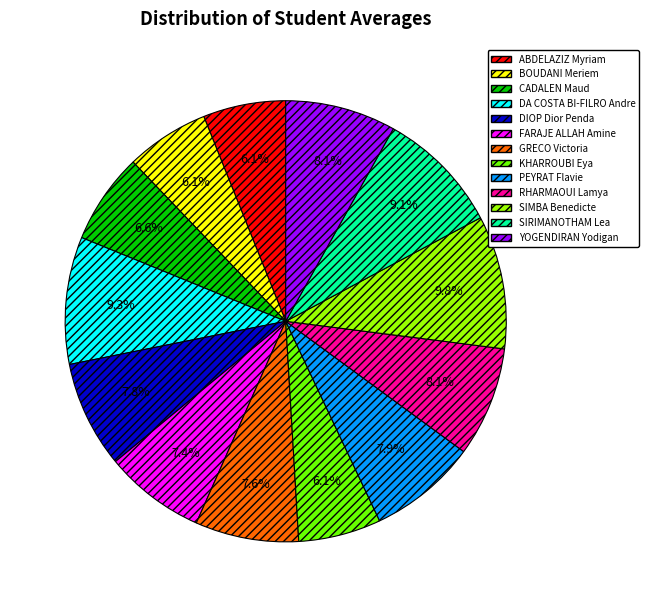

Is the sum of CADALEN Maud and YOGENDIRAN Yodigan greater than half?

No